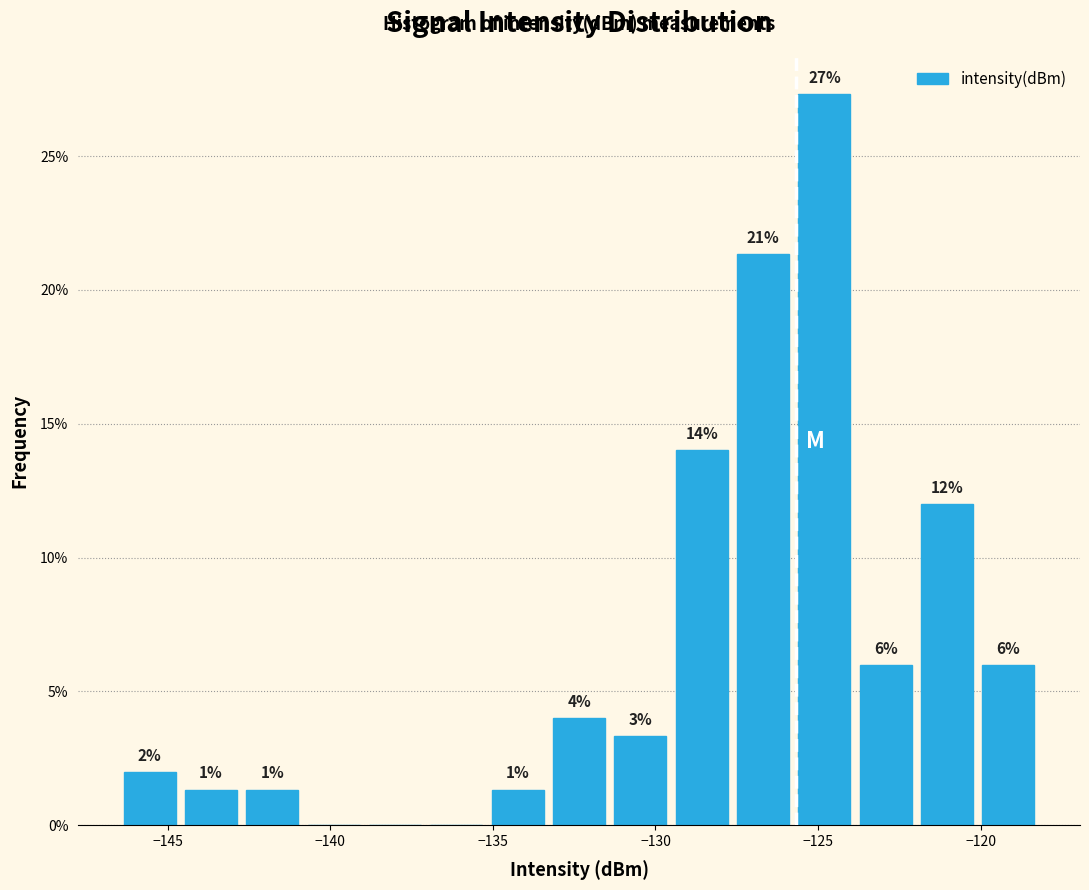

Read against the x-axis, roughly where is the centre of the tallest bar?

-125.0